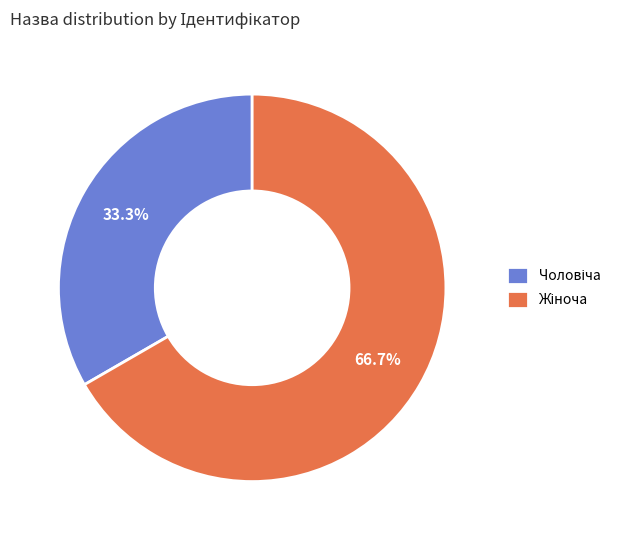

Does any single category account for the majority?

Yes